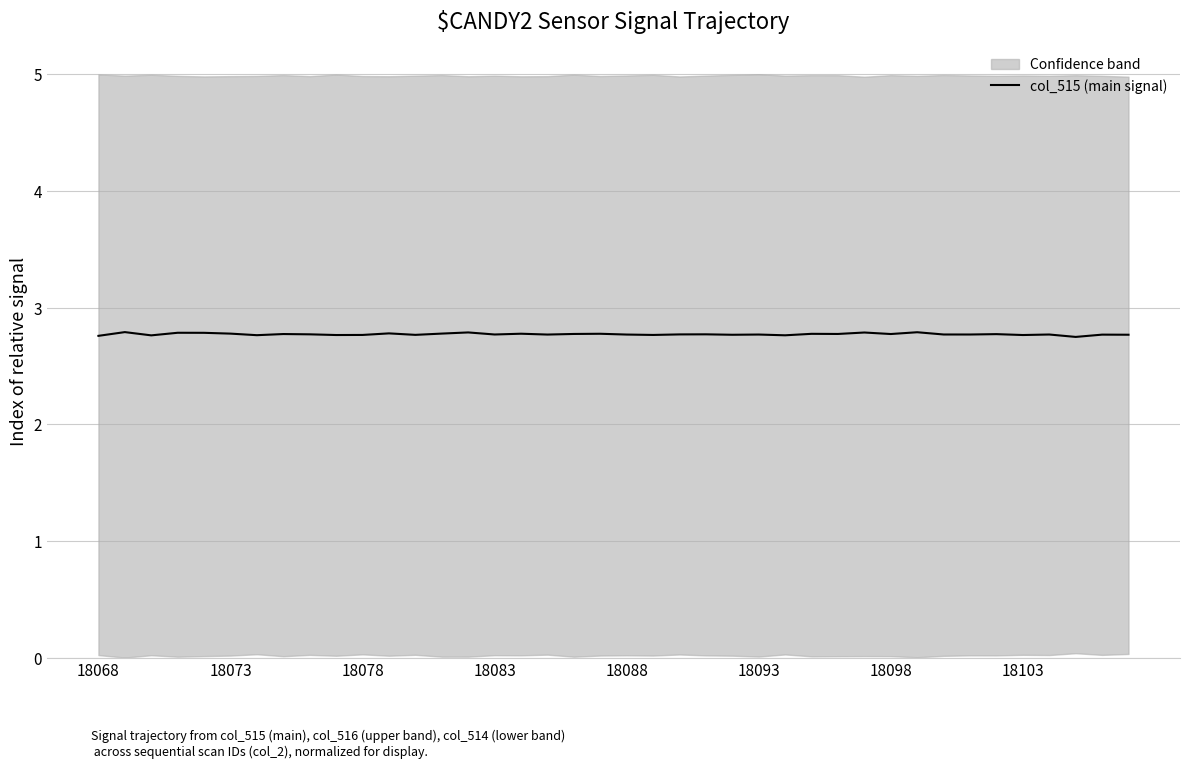

How many points are higher than both their immediate neighbors (excluding endpoints)?

15